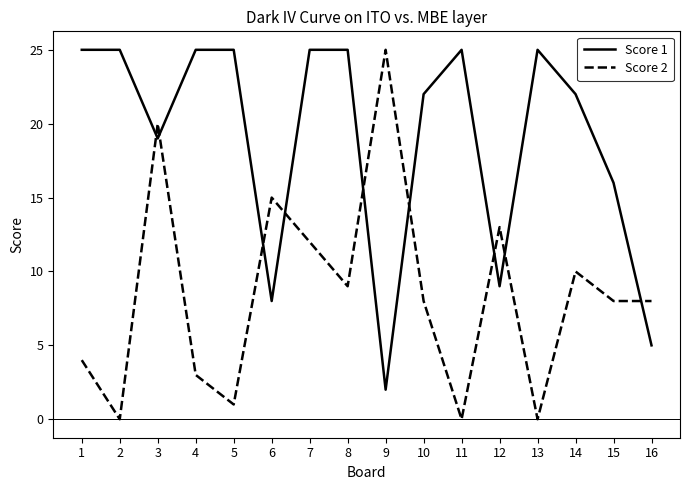

What is the total value across all series at 9?

27